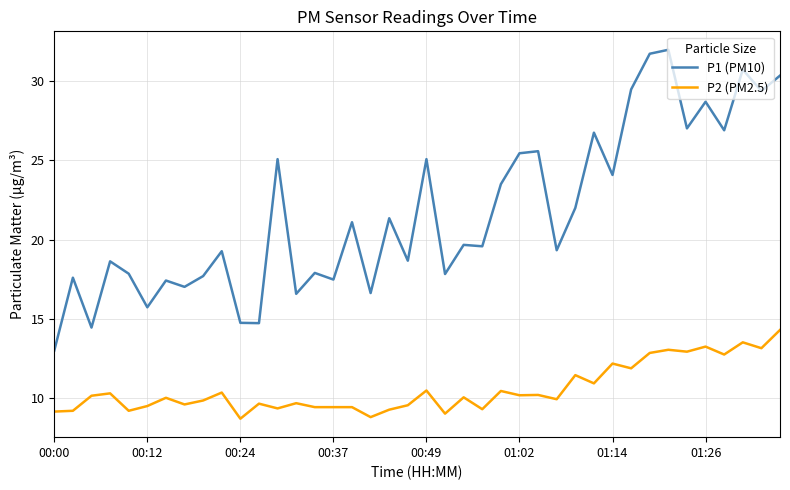

True or false: P2 (PM2.5) and P1 (PM10) cross at least once.

False